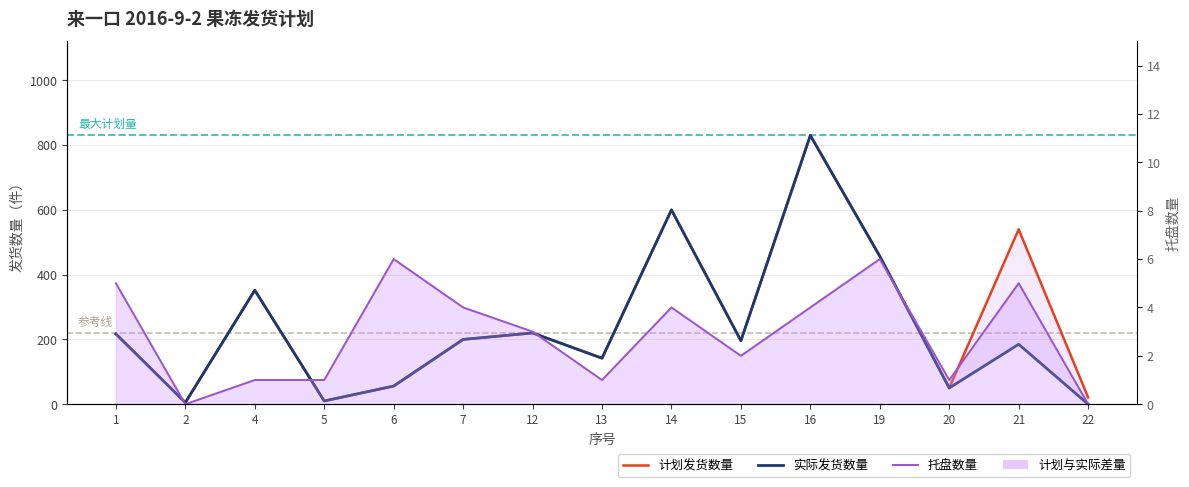

At which label does 托盘数量 first exceed 3?

1